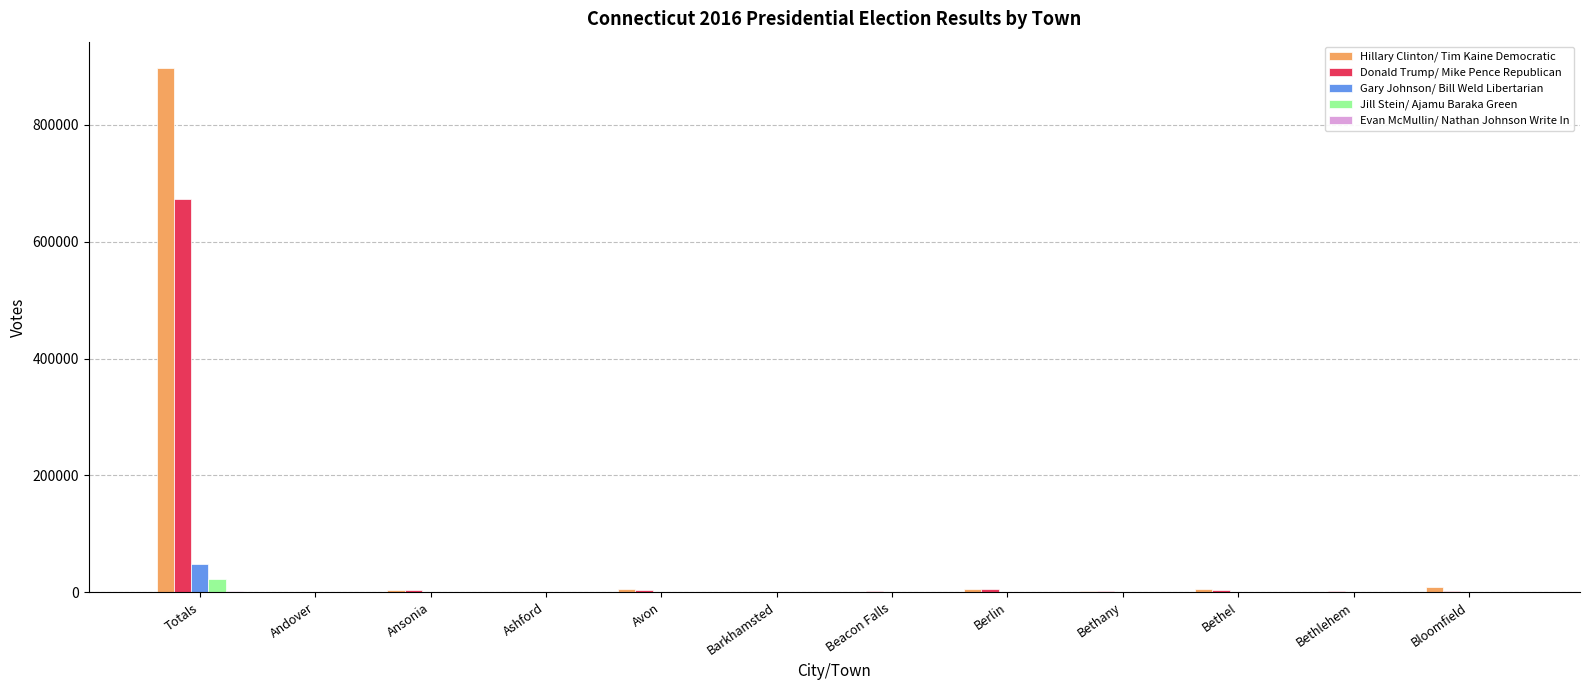

At which category is the sum across all series the highest?

Totals